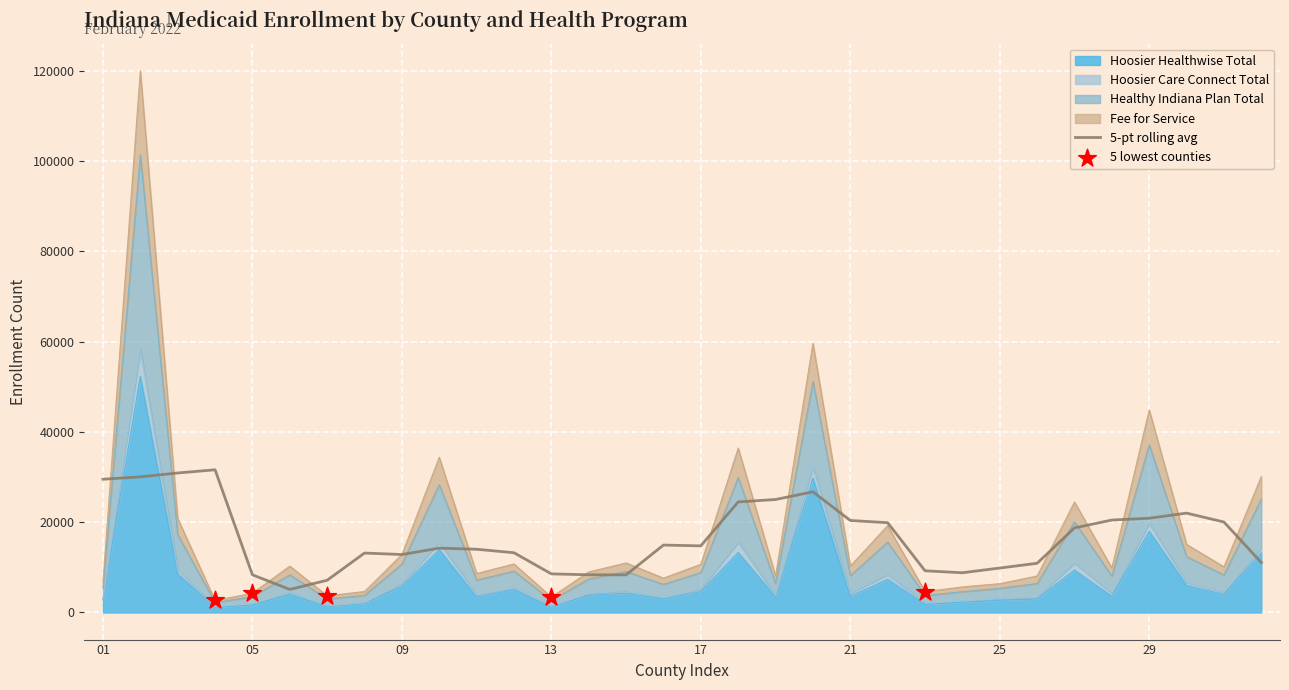

Which series reaches the maximum Y coordinate?

Hoosier Care Connect Total